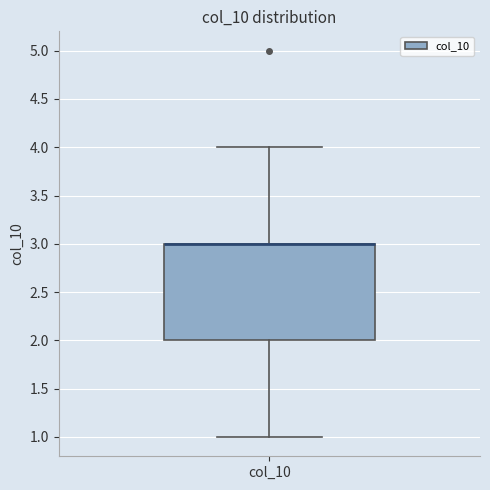

Where does the upper whisker of the box for col_10 end on the y-axis? The values are not printed on the chart, so give them approximately, as read against the axis.

4